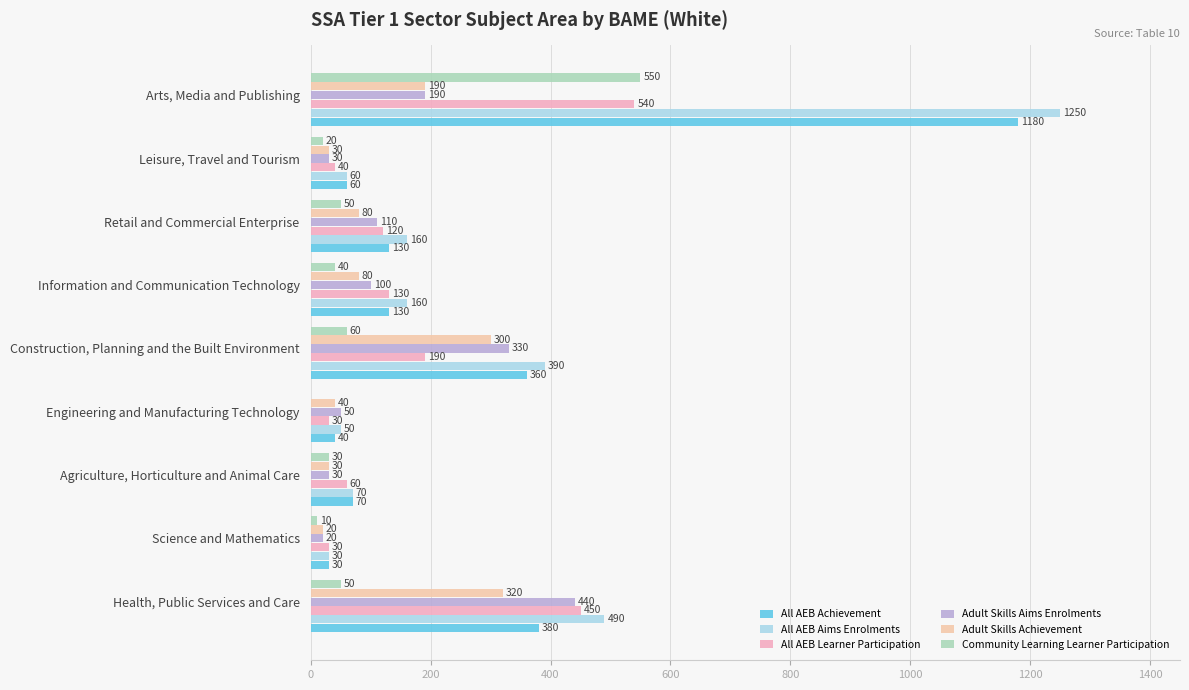

How many data points does each series have?

9